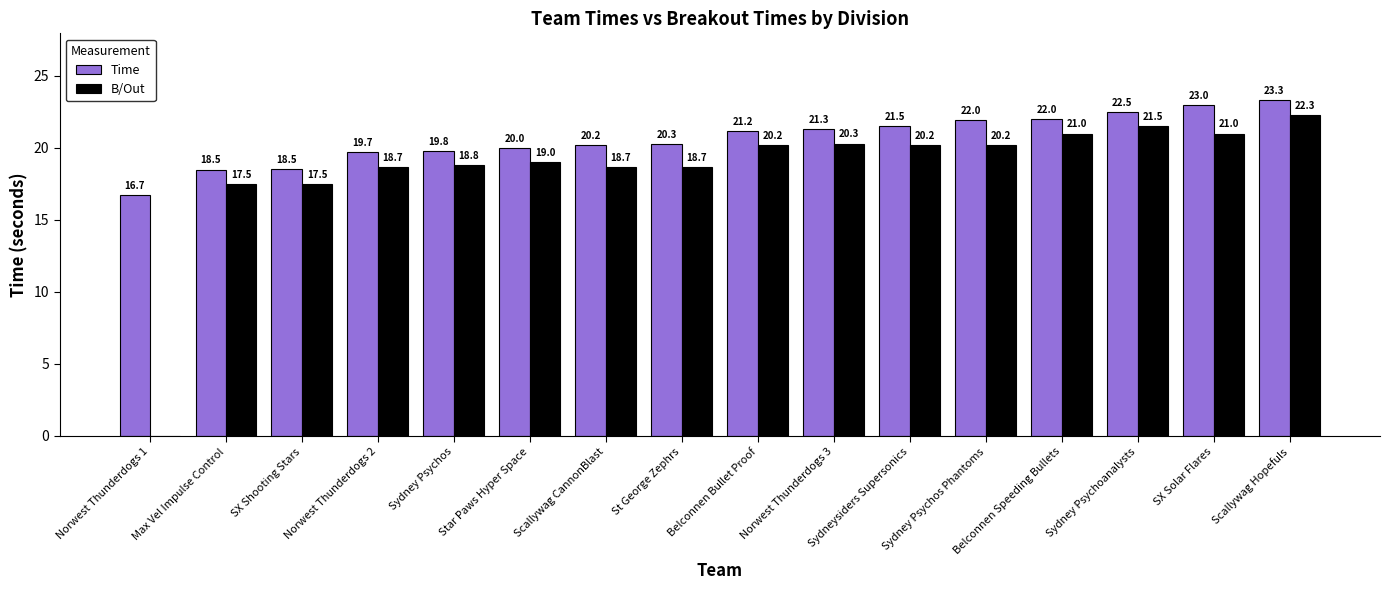

Which category has the highest value across all series?

Scallywag Hopefuls